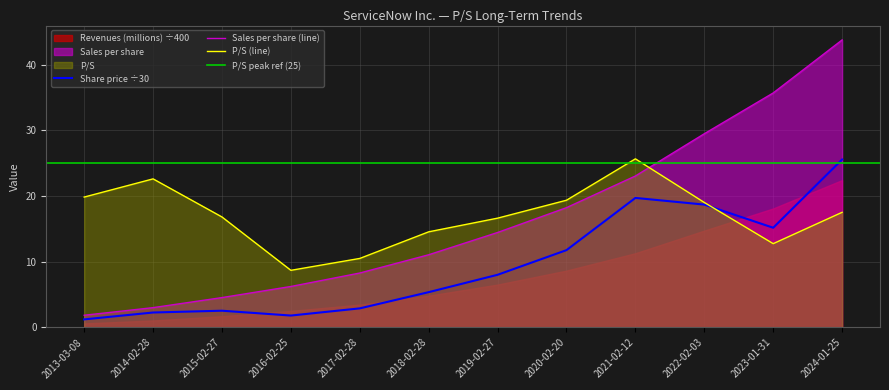

Is it true that Share price equals 0.5 at 2013-03-08?

False